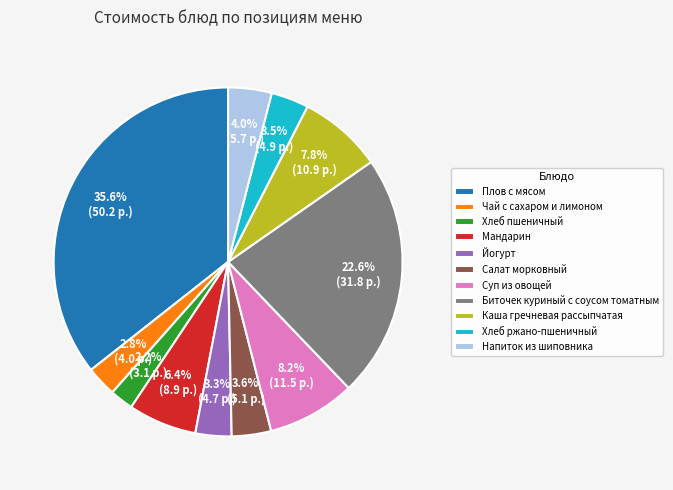

Is the sum of Суп из овощей and Плов с мясом greater than half?

No